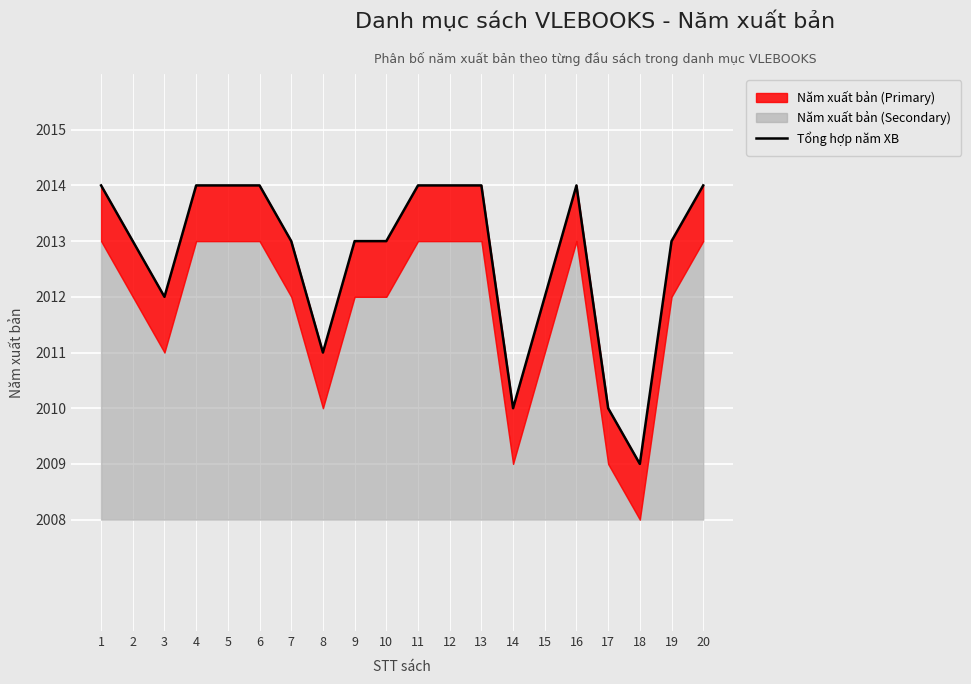

True or false: the data has more than 1 interior local peaks.

False